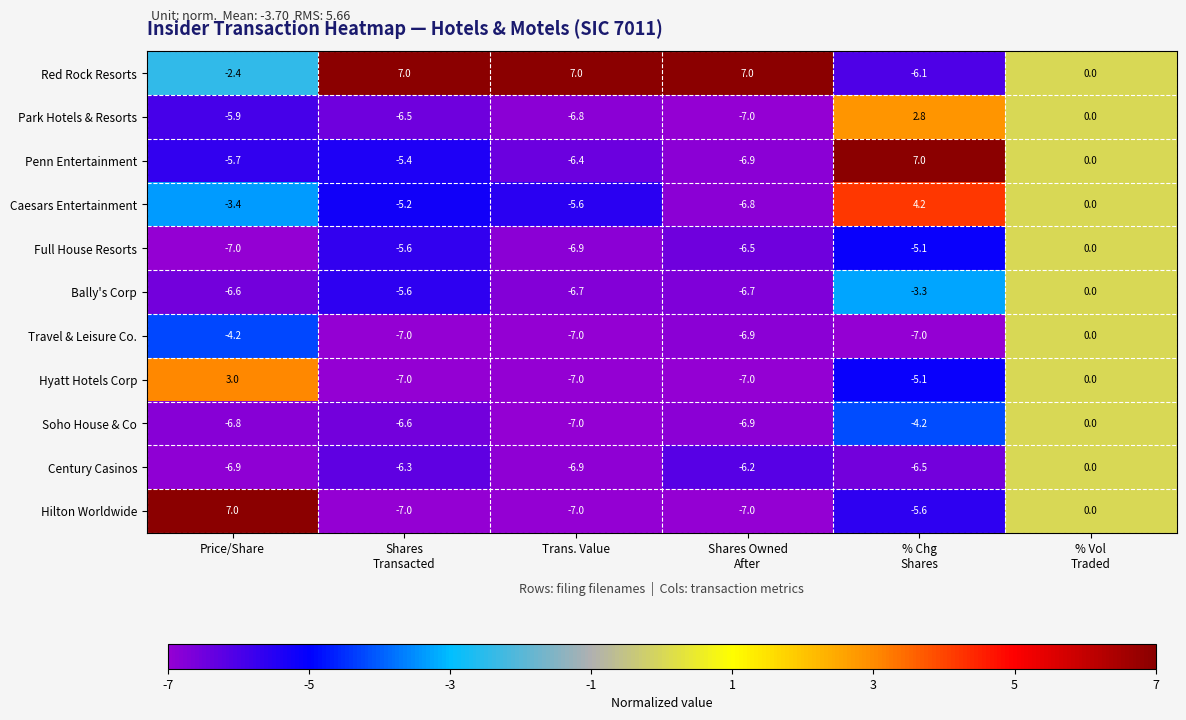

Is it true that Hilton Worldwide equals -7.0 at Trans. Value?

True